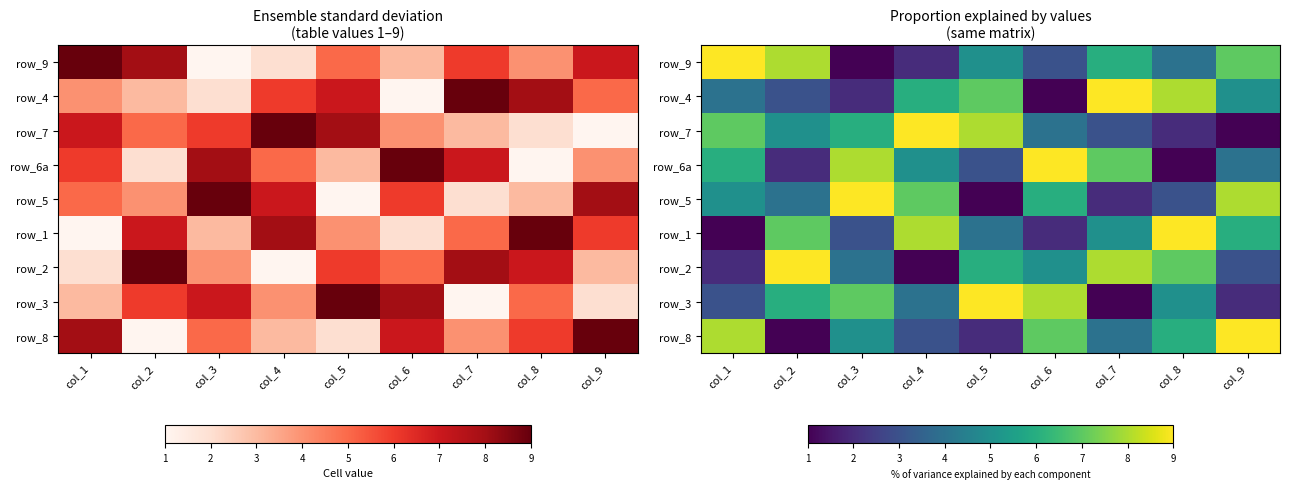

What is the total value across all series at col_5?

45